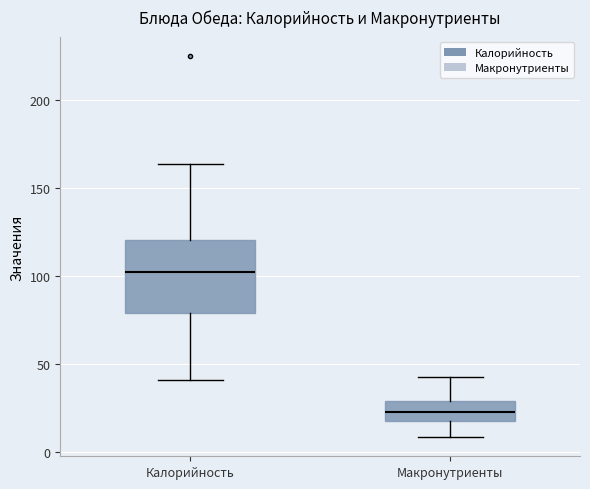

Where is the upper edge of the box for Калорийность on the y-axis? The values are not printed on the chart, so give them approximately, as read against the axis.

120